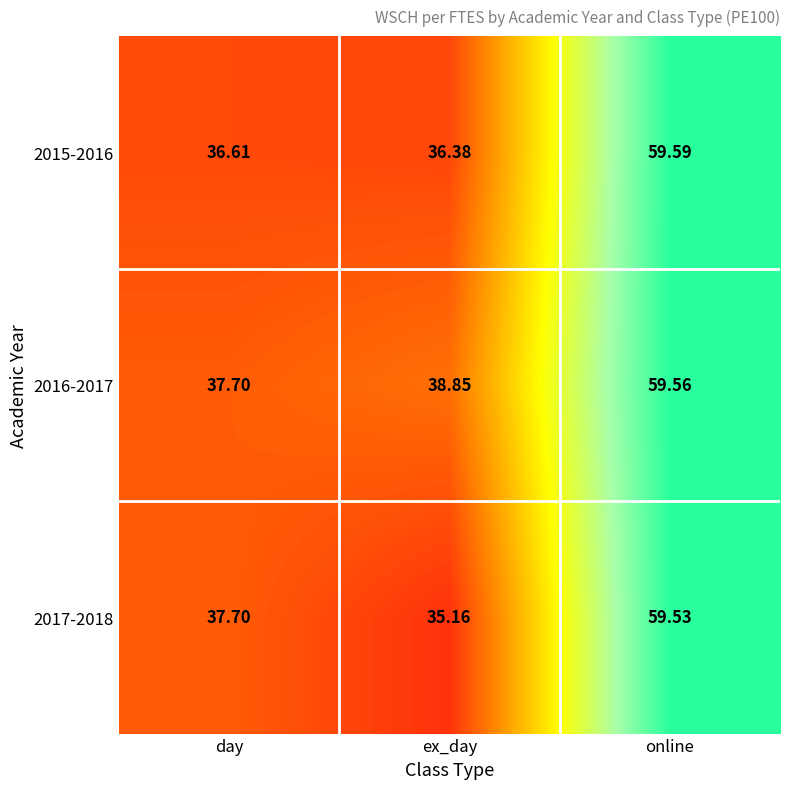

Rank the categories by 2017-2018 value from lowest to highest.

ex_day, day, online